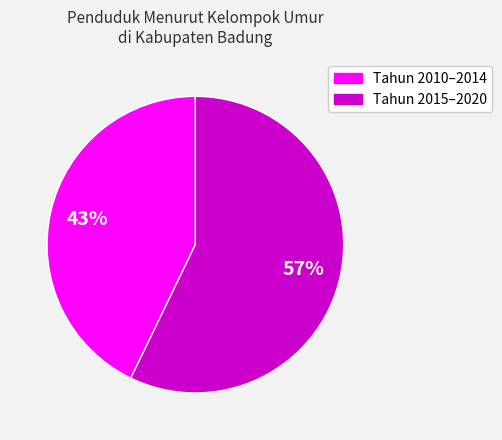

Does any single category account for the majority?

Yes